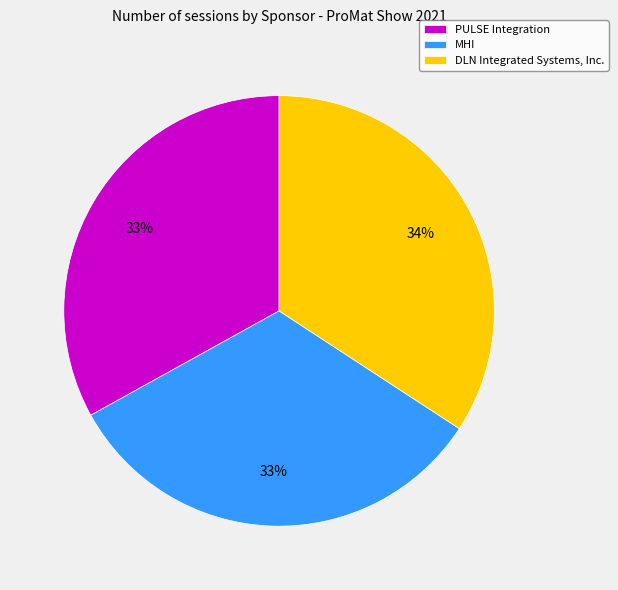

To the nearest percent, what portion does PULSE Integration represent?

33%